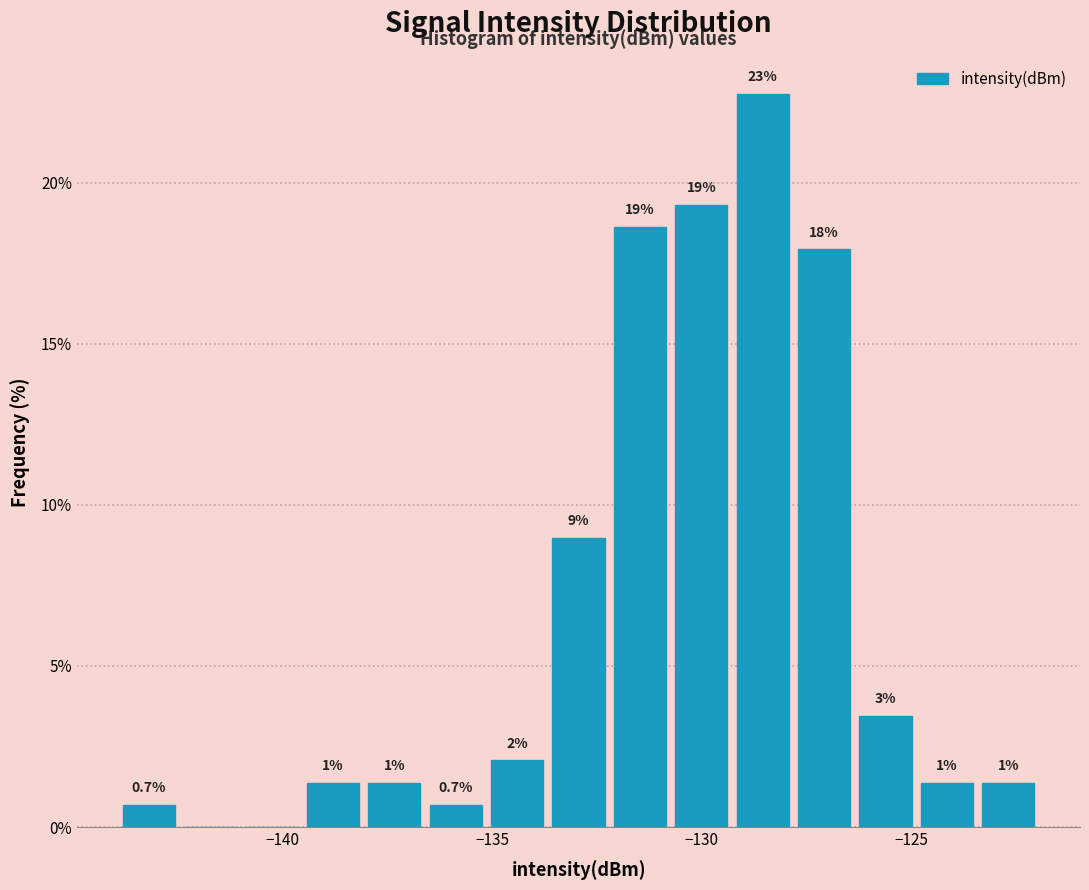

Around what value on the x-axis is the tallest bar? Give the approximate position of its centre, as read against the axis.

-128.5